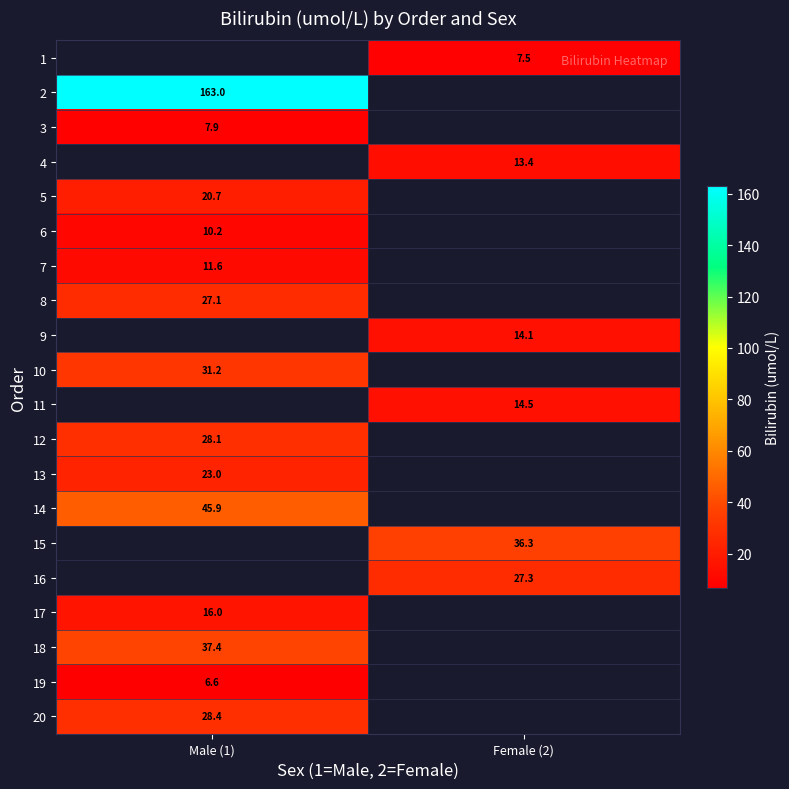

The 10 series shows 31.2 at Male (1). True or false?

True